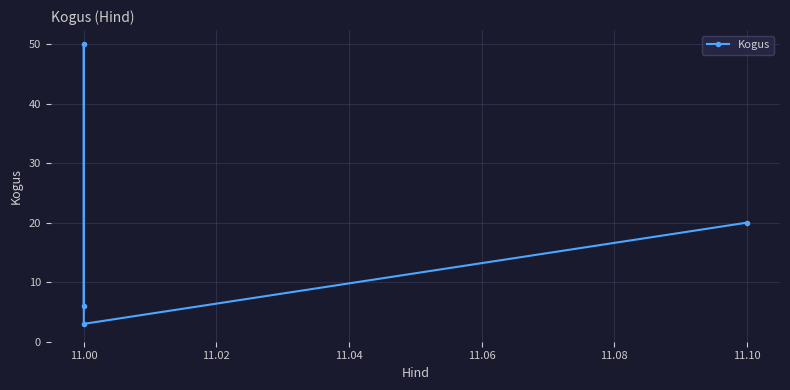

What is the average value?

20